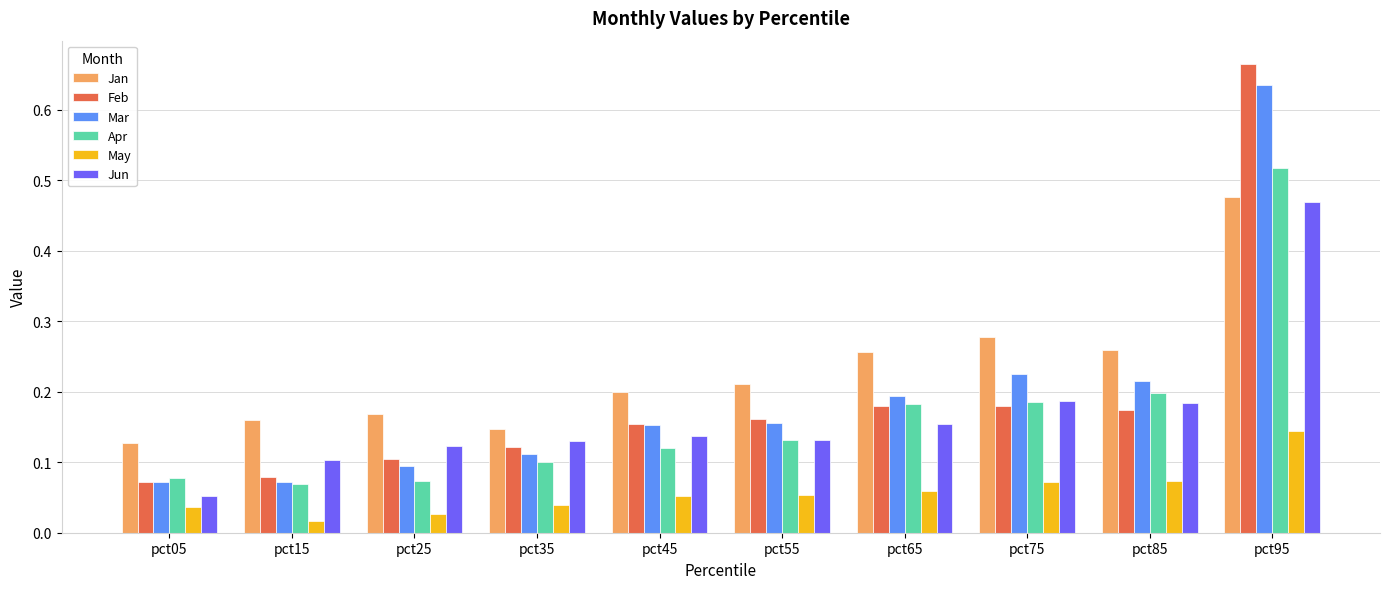

Is it true that Mar equals 0.1 at pct35?

True